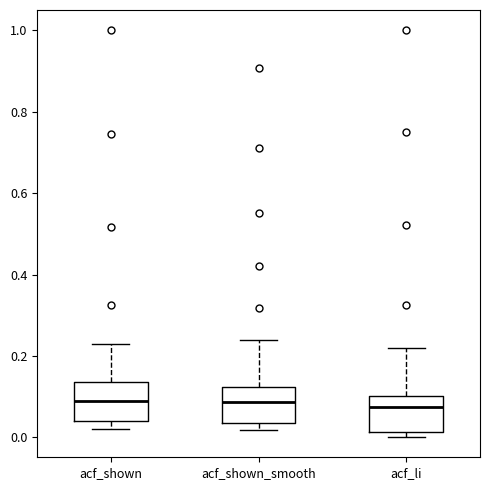

Where does the upper whisker of the box for acf_shown_smooth end on the y-axis? The values are not printed on the chart, so give them approximately, as read against the axis.

0.24